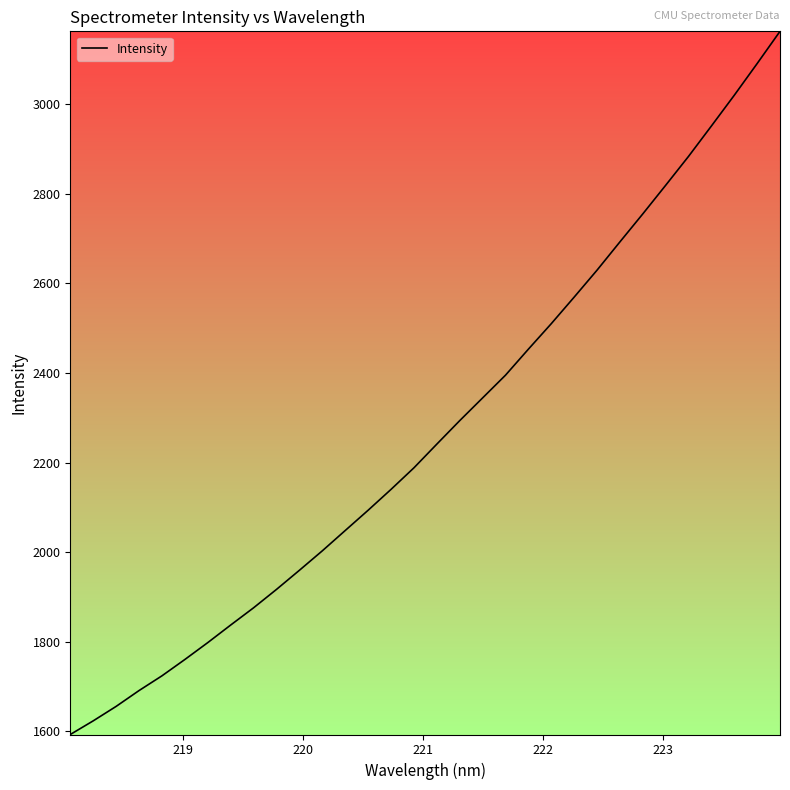

What is the sum of all values?

72717.6